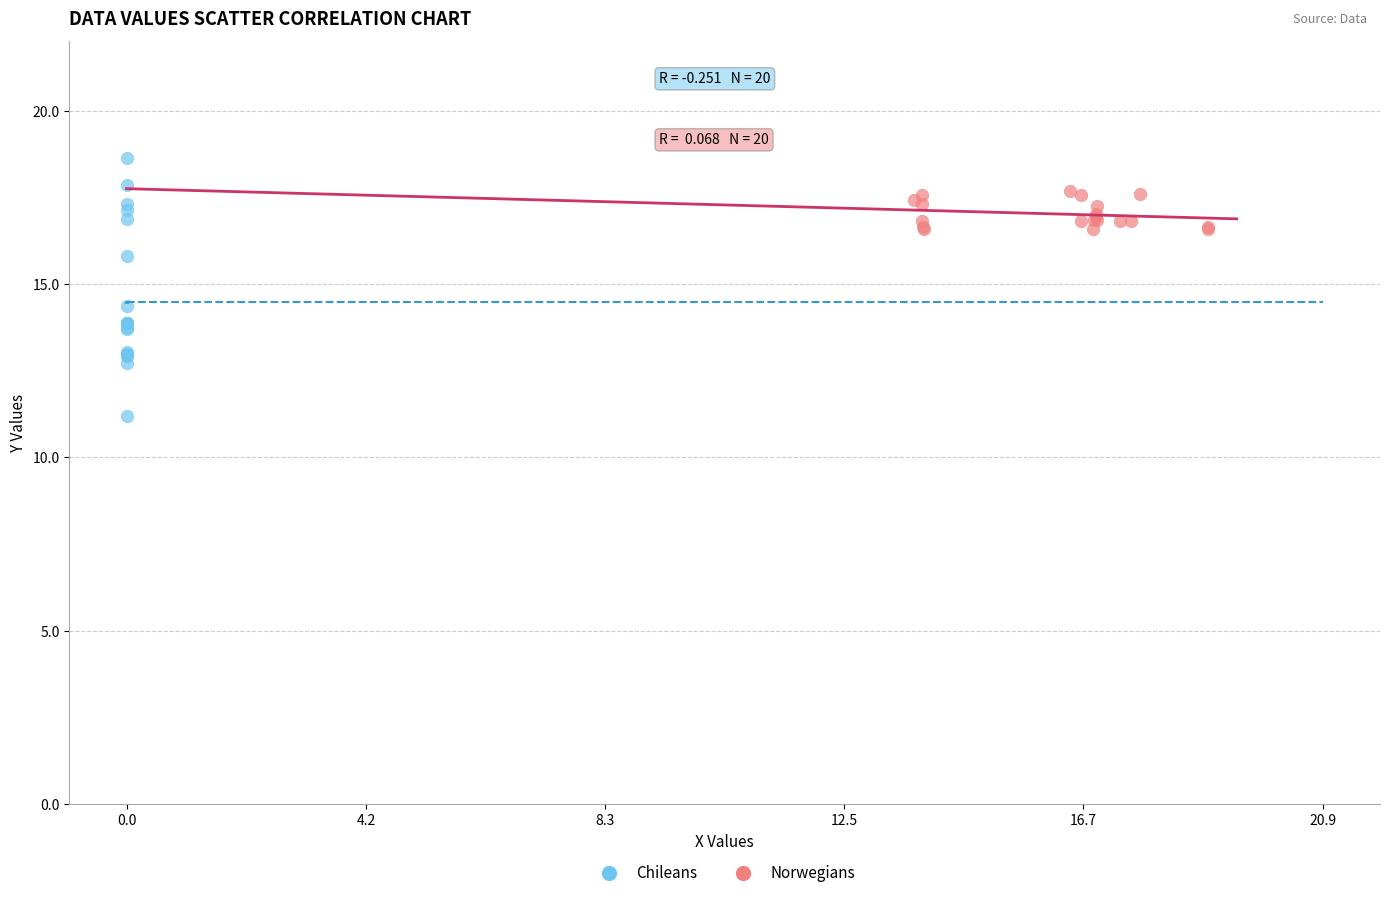

Which series has the largest Y range (max minus min)?

Chileans